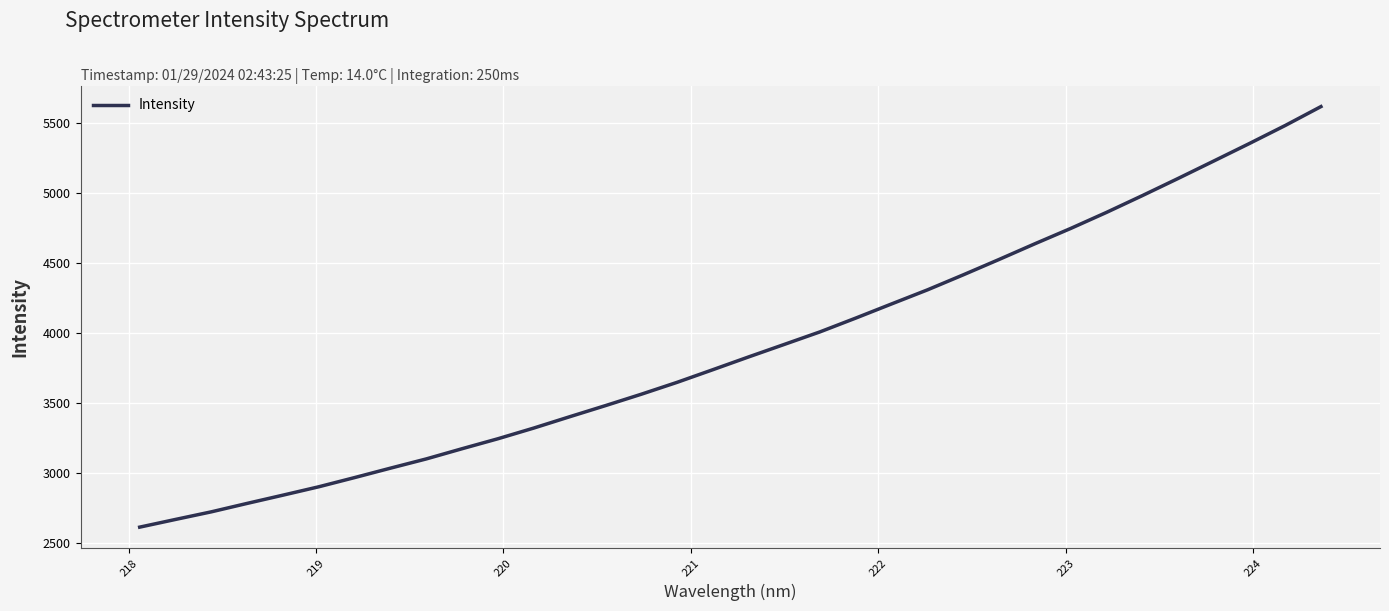

What is the minimum value shown in the chart?

2614.5